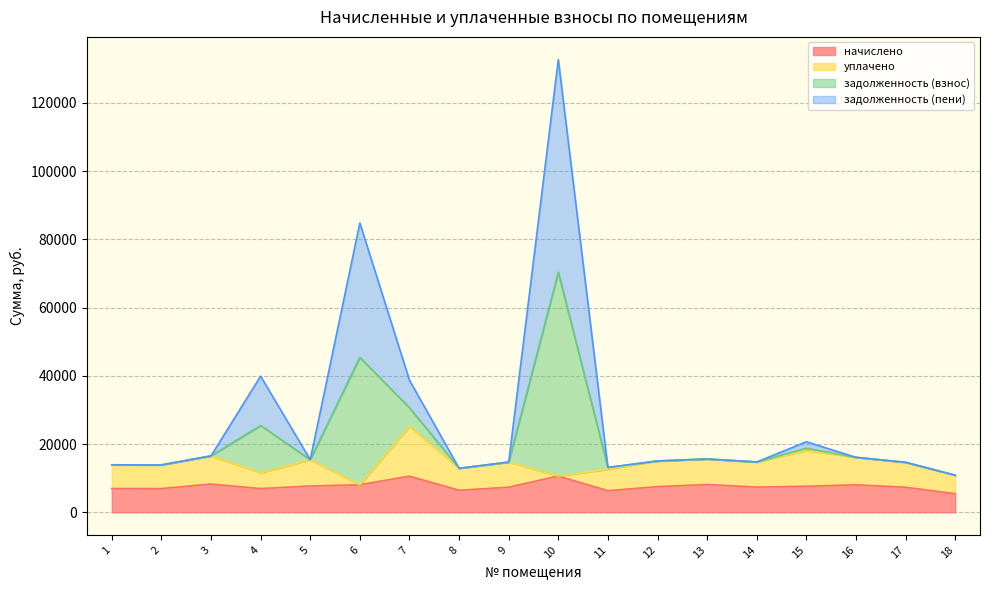

What is the highest value of the начислено series?

10615.0